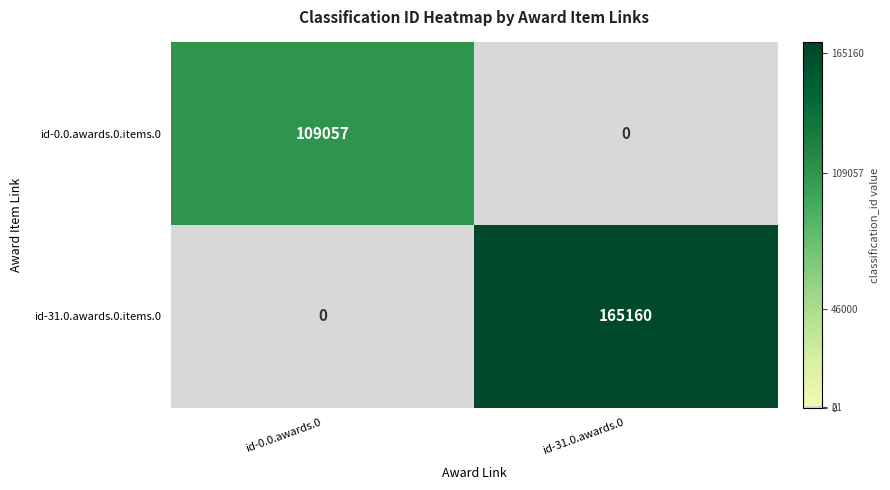

Reading left to right, extract all data points from this chart.

id-0.0.awards.0.items.0: 109057	0
id-31.0.awards.0.items.0: 0	165160